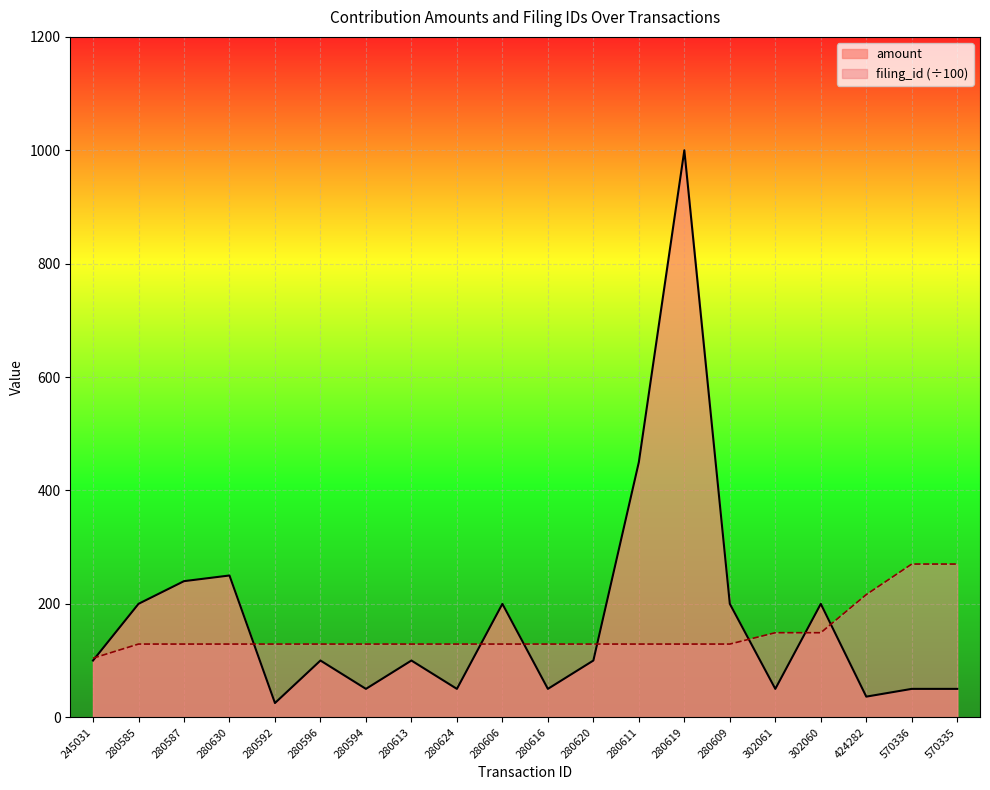

What is the average value of the amount series?

175.1